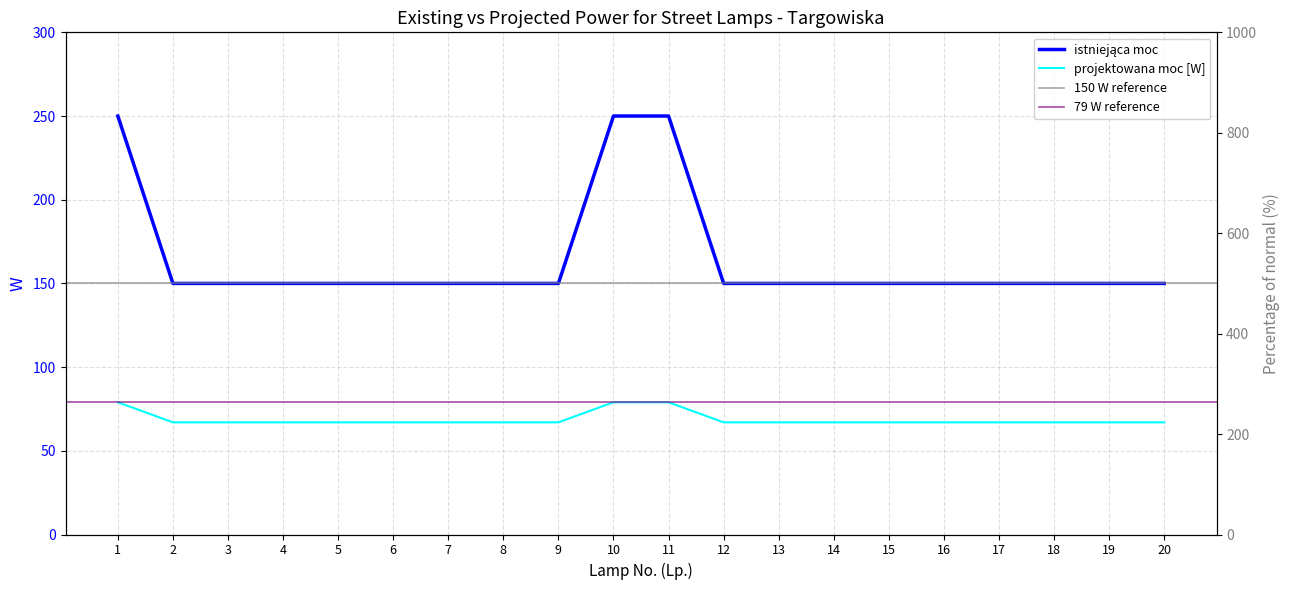

The value of projektowana moc [W] at 5 is 37. True or false?

False